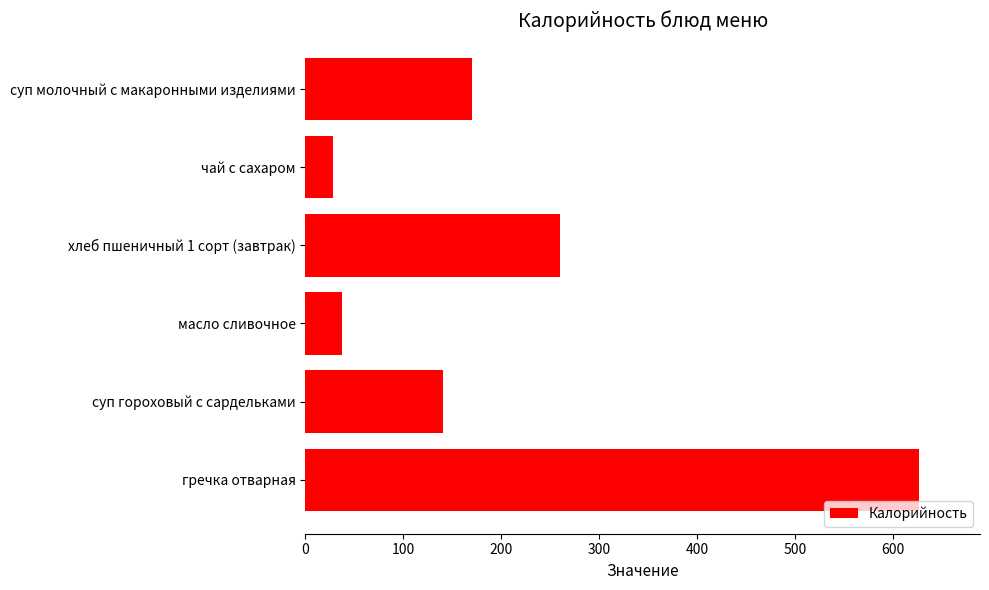

How many bars are there in total?

6